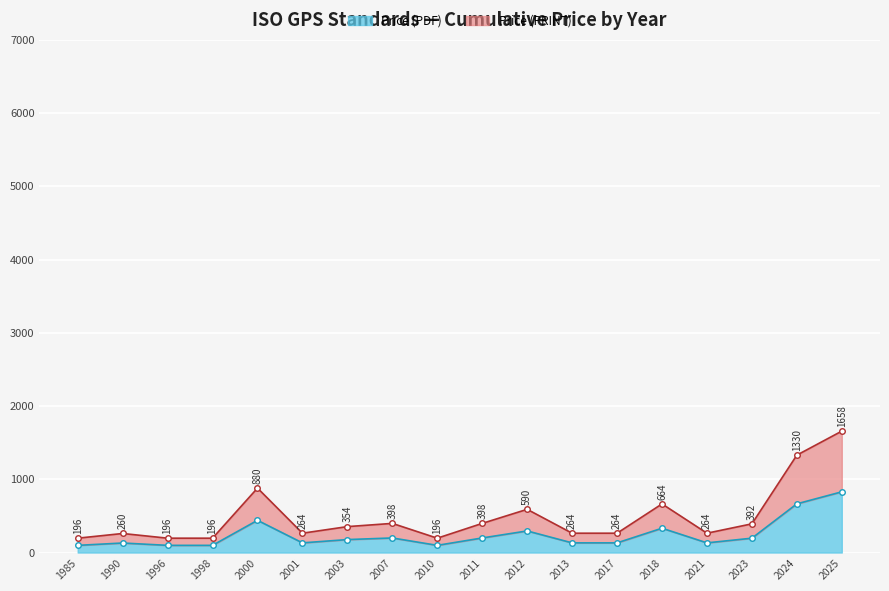

Is it true that Price (PRINT) equals 1025 at 2018?

False